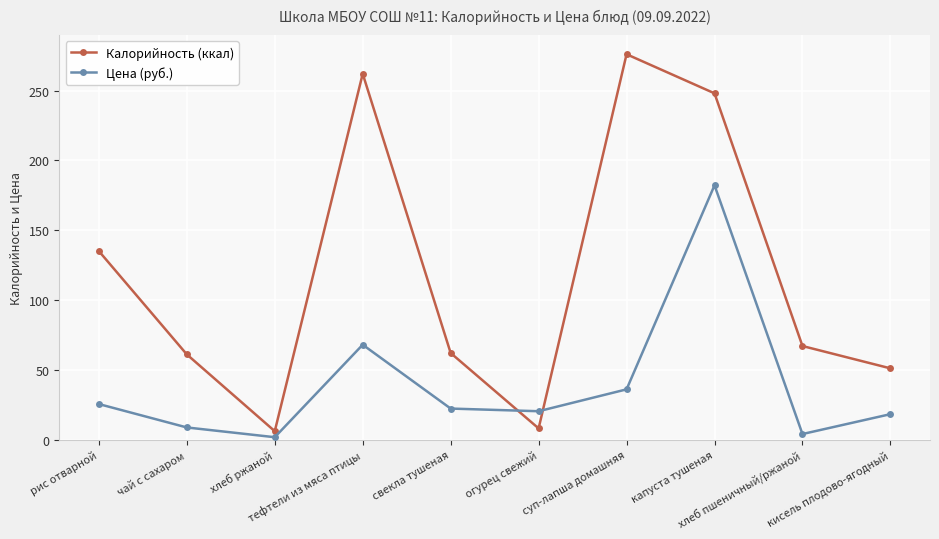

True or false: Калорийность (ккал) has more than 2 points higher than both neighbors.

False